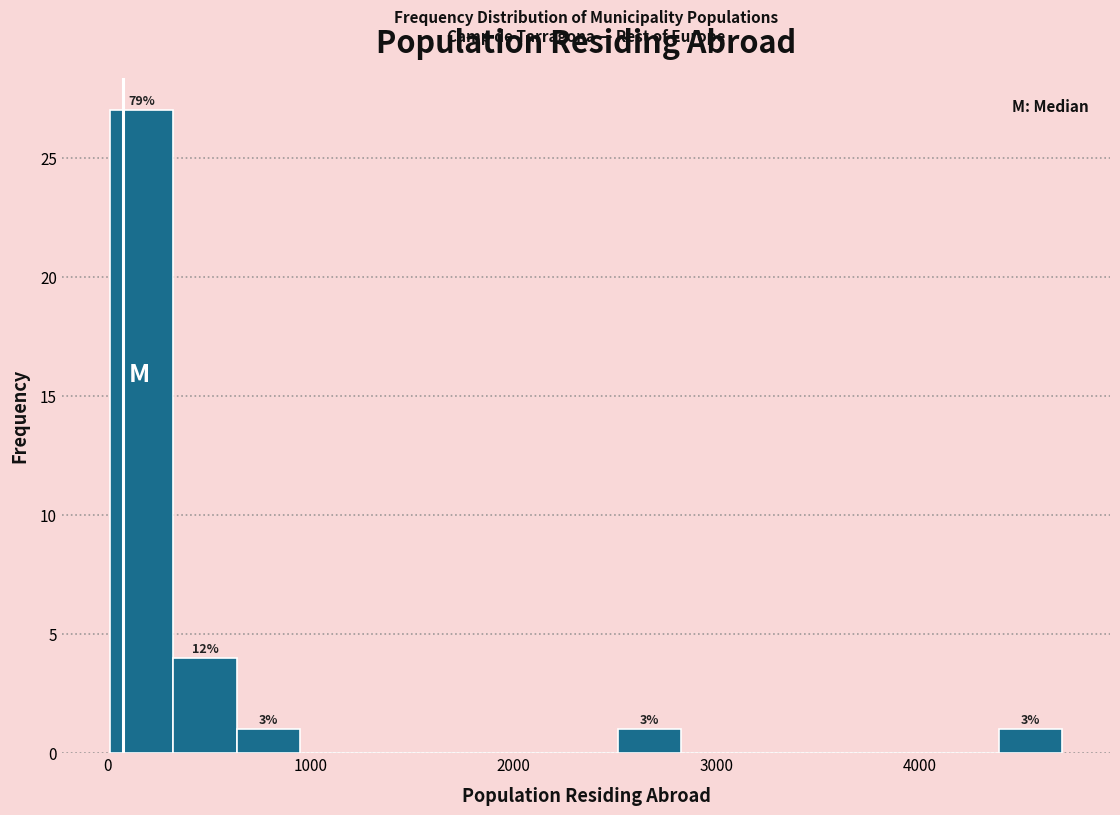

Around what value on the x-axis is the tallest bar? Give the approximate position of its centre, as read against the axis.

200